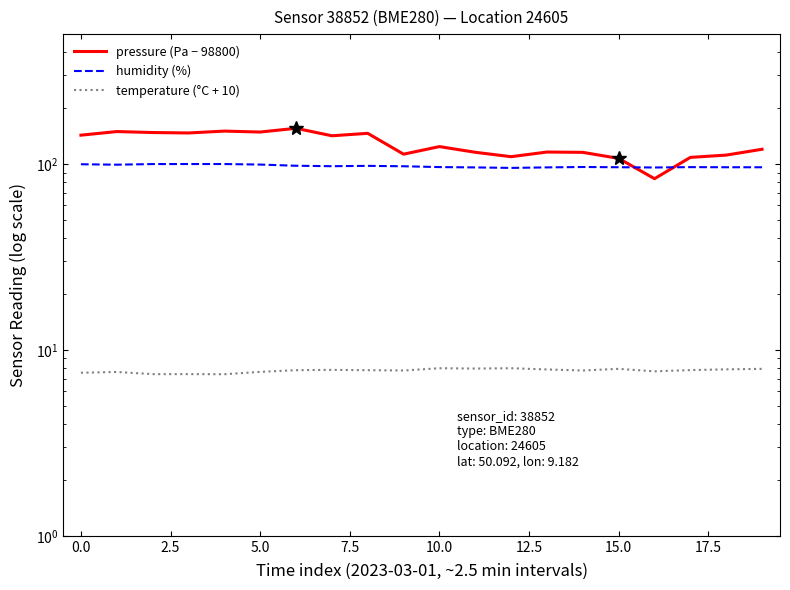

At which category does pressure (Pa − 98800) reach its first local valley?

5.0